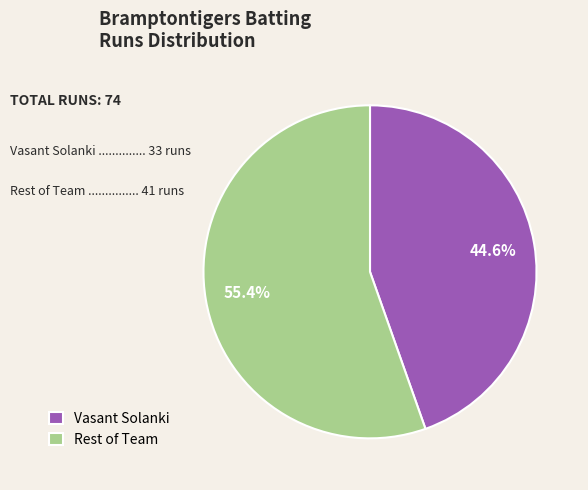

Between Vasant Solanki and Rest of Team, which is larger?

Rest of Team